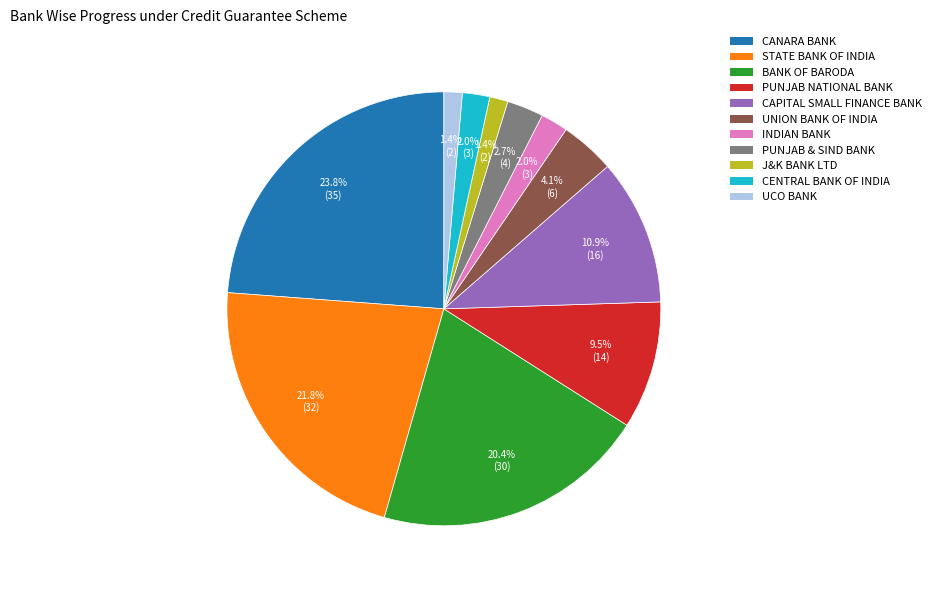

Which slice is the largest?

CANARA BANK